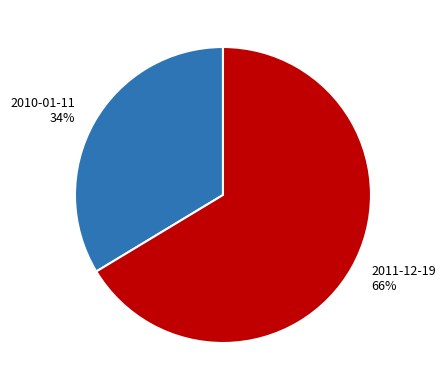

Approximately how many times larger is the value at 2010-01-11 compared to 2011-12-19?

0.5